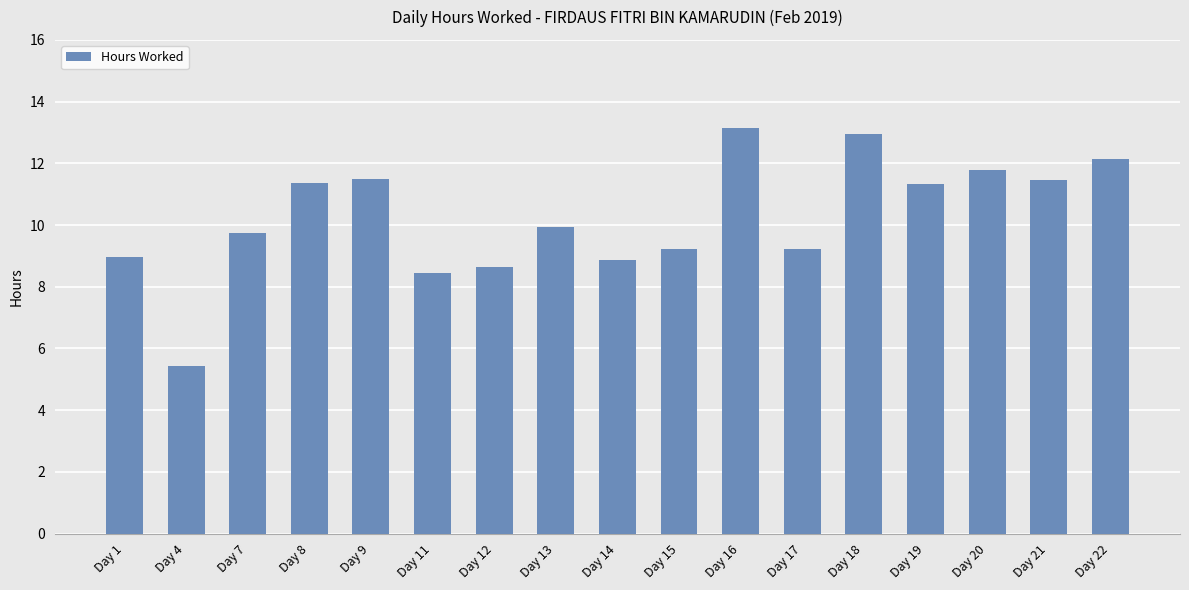

What is the difference between the second highest and second lowest values?

4.5